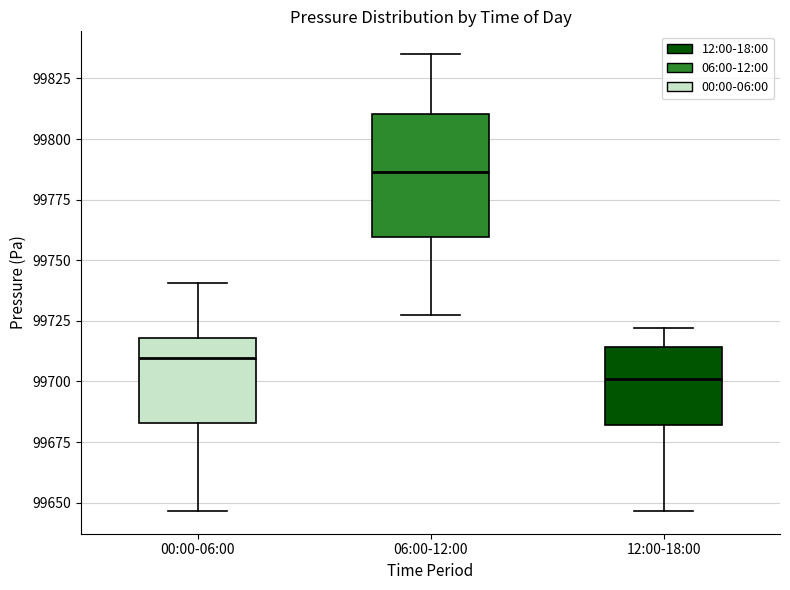

Which box has the highest median line?

06:00-12:00